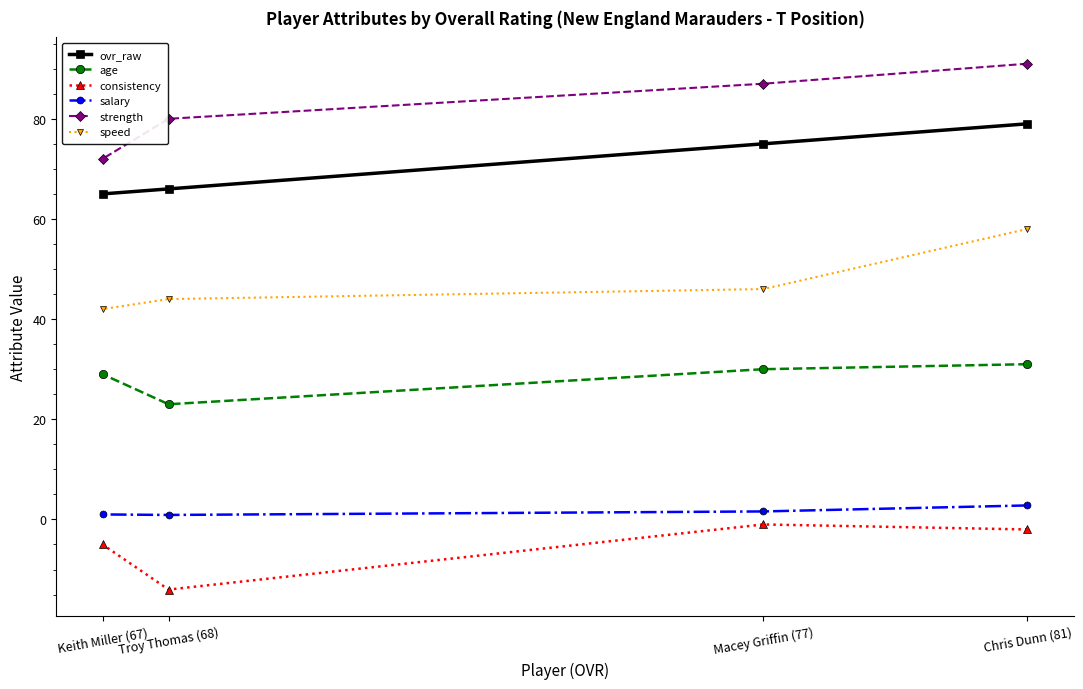

Reading right to left, what are all the values shown in this chart?

ovr_raw: Keith Miller (67)=65.0	Troy Thomas (68)=66.0	Macey Griffin (77)=75.0	Chris Dunn (81)=79.0
age: Keith Miller (67)=29.0	Troy Thomas (68)=23.0	Macey Griffin (77)=30.0	Chris Dunn (81)=31.0
consistency: Keith Miller (67)=-5.0	Troy Thomas (68)=-14.0	Macey Griffin (77)=-1.0	Chris Dunn (81)=-2.0
salary: Keith Miller (67)=1.0	Troy Thomas (68)=0.9	Macey Griffin (77)=1.6	Chris Dunn (81)=2.8
strength: Keith Miller (67)=72.0	Troy Thomas (68)=80.0	Macey Griffin (77)=87.0	Chris Dunn (81)=91.0
speed: Keith Miller (67)=42.0	Troy Thomas (68)=44.0	Macey Griffin (77)=46.0	Chris Dunn (81)=58.0